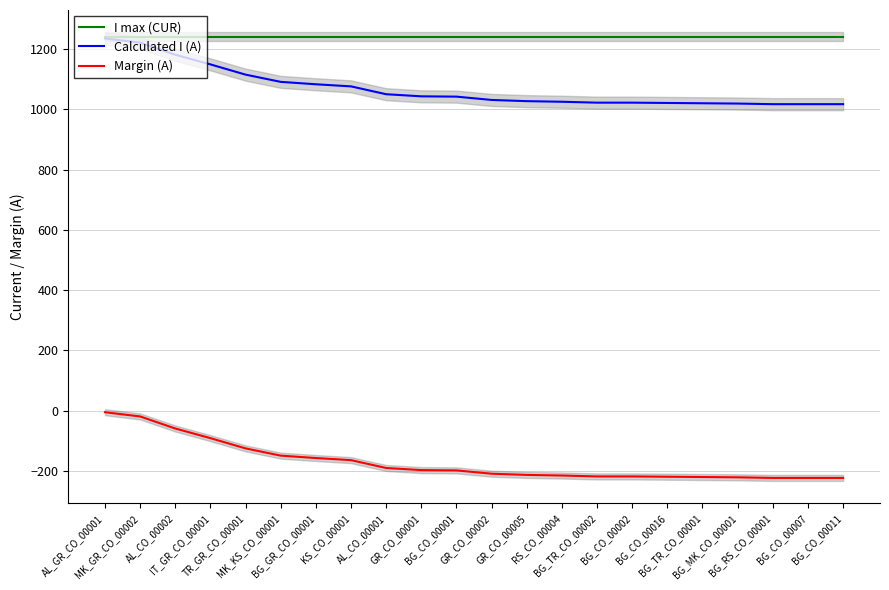

True or false: Calculated I (A) and I max (CUR) intersect in this chart.

False